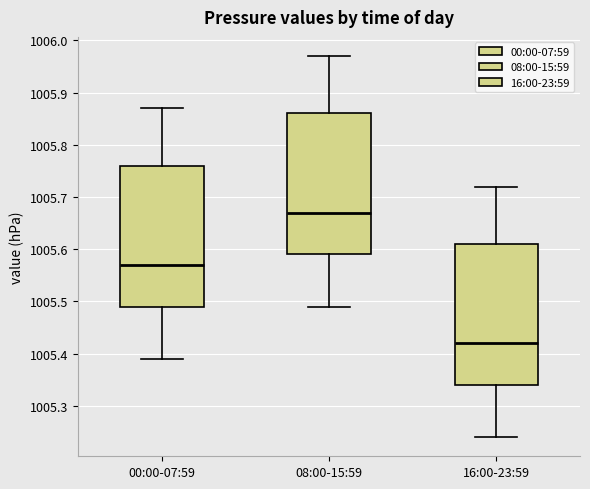

Where does the median line of the box for 08:00-15:59 sit on the y-axis? The values are not printed on the chart, so give them approximately, as read against the axis.

1005.67